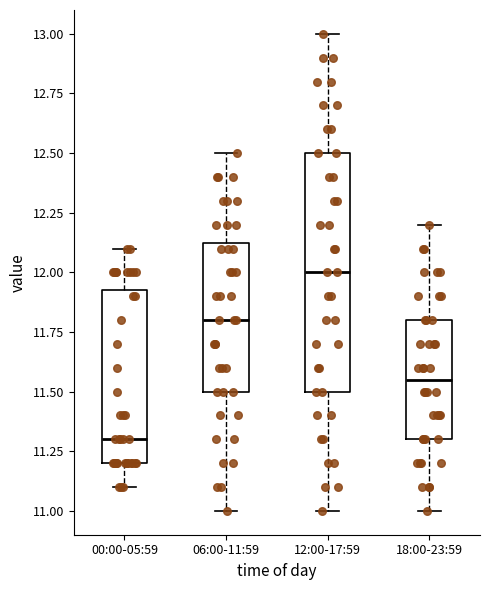

Where does the median line of the box for 18:00-23:59 sit on the y-axis? The values are not printed on the chart, so give them approximately, as read against the axis.

11.55